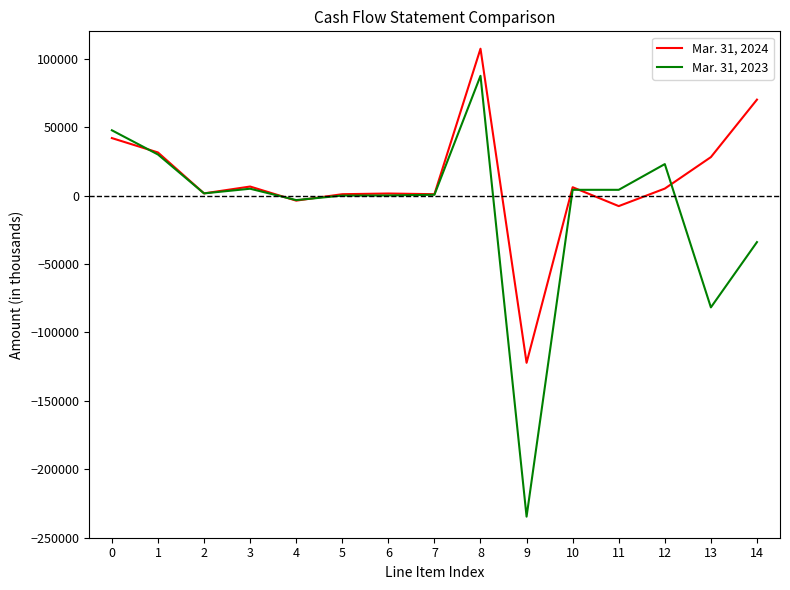

Rank the series by their average value, from lowest to highest.

Mar. 31, 2023, Mar. 31, 2024